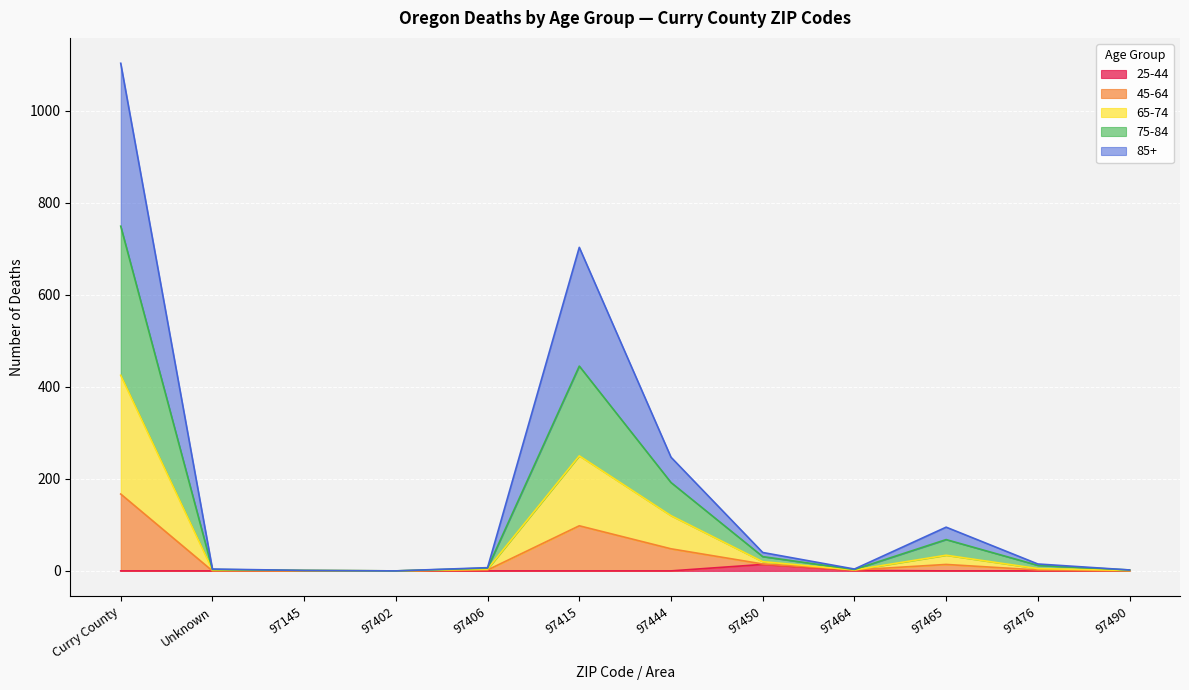

At which label does 45-64 first exceed 5?

Curry County